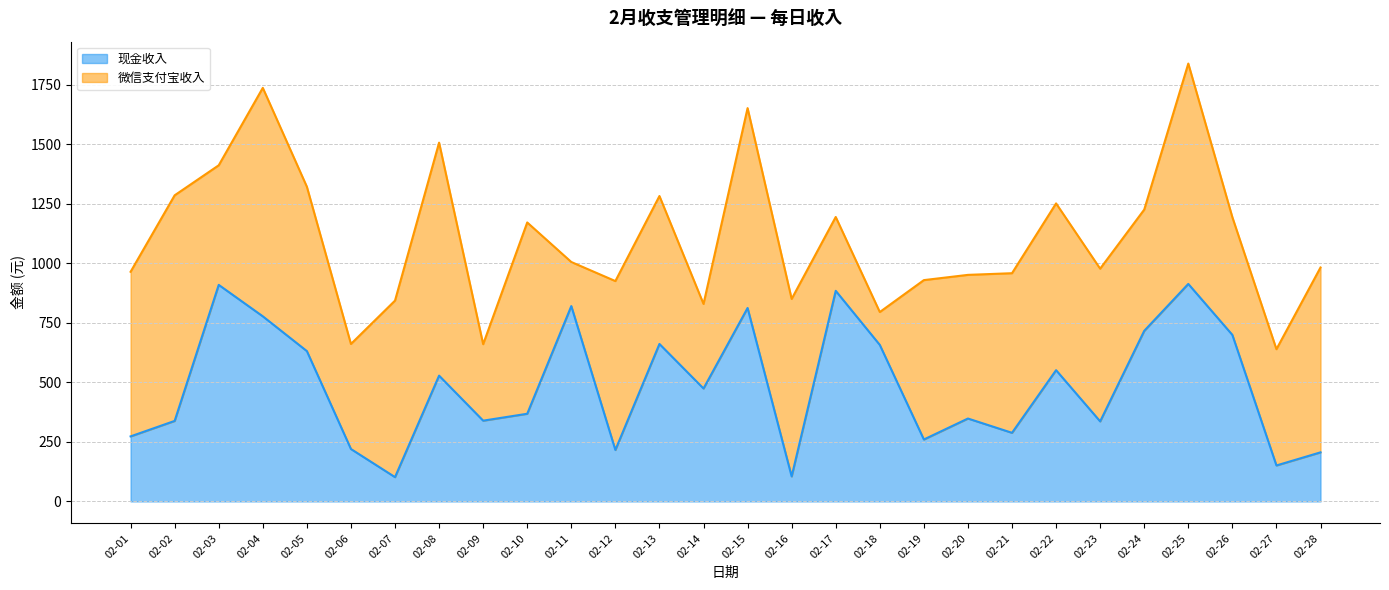

How many interior local peaks (higher than both neighbors) does the data have?

9